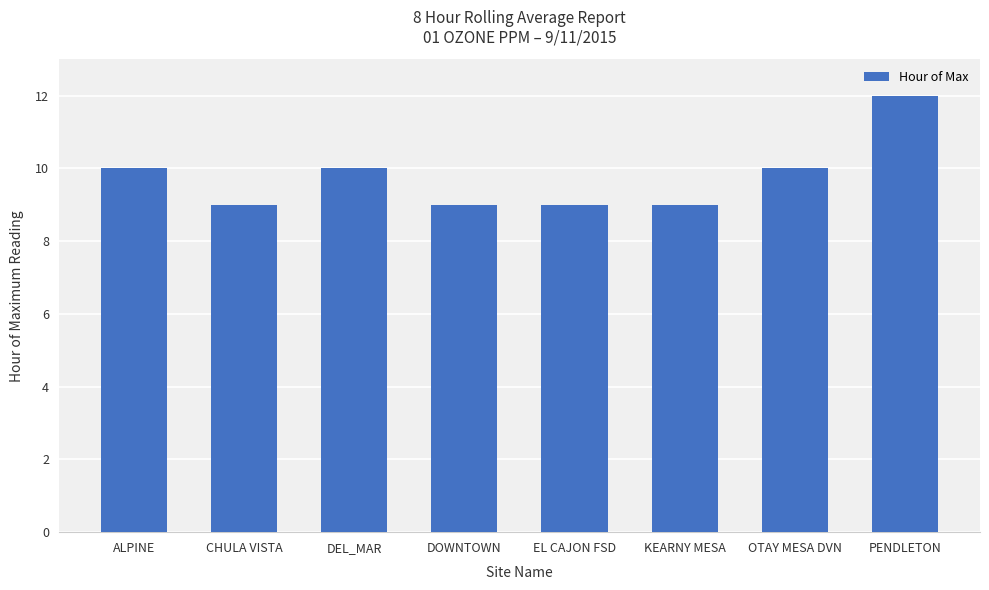

What is the difference between the maximum and minimum values?

3